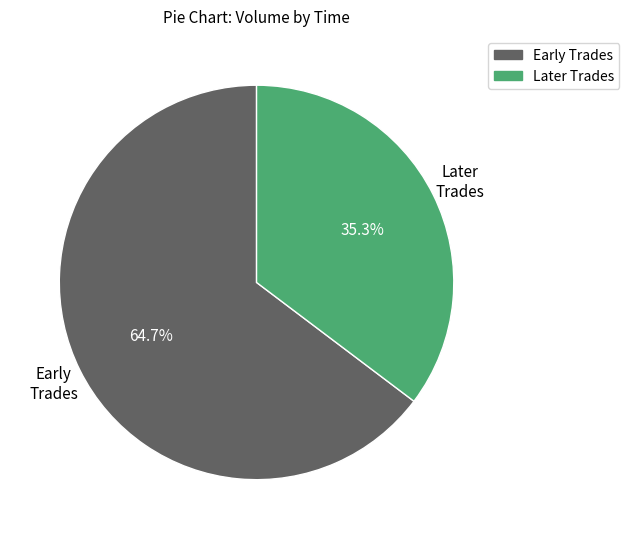

Combined, do Early Trades and Later Trades account for over 50%?

Yes